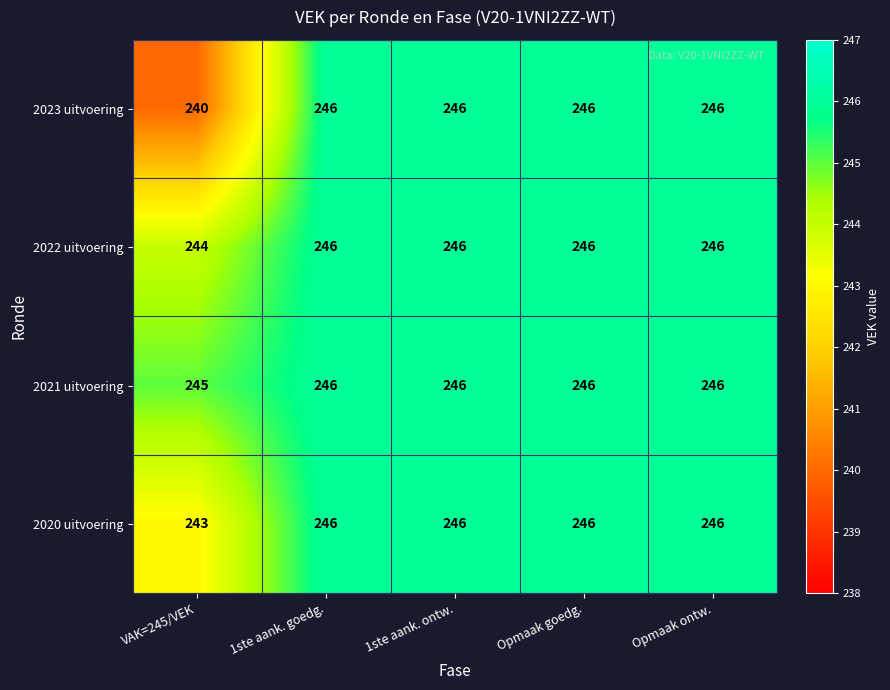

What is the greatest value displayed?

246